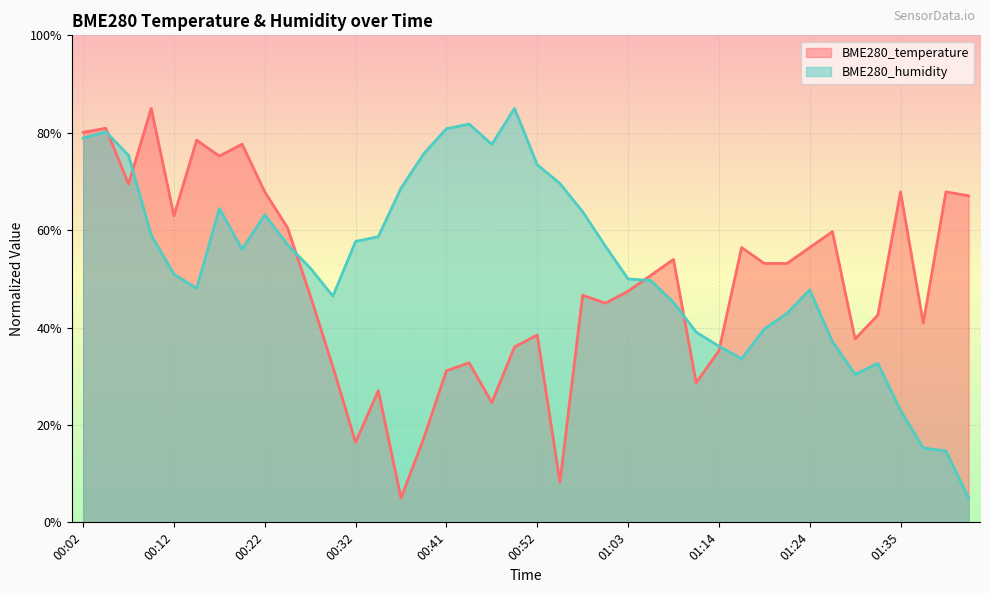

What is the label of the 35th point from the left?

01:29